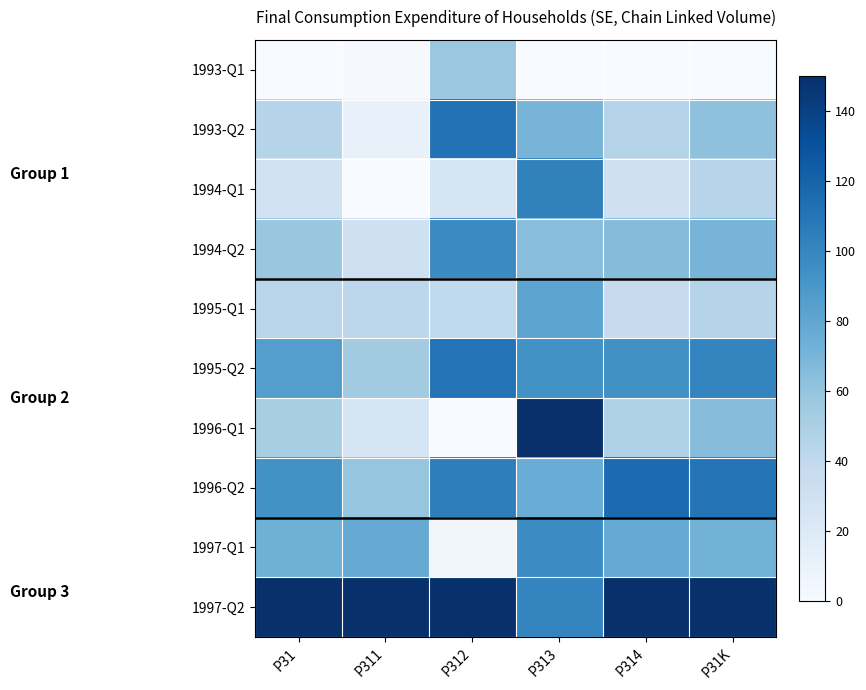

Reading right to left, what are all the values shown in this chart?

1993-Q1: P31K=0.0	P314=0.0	P313=0.0	P312=57.2	P311=1.7	P31=0.0
1993-Q2: P31K=61.7	P314=46.3	P313=70.6	P312=111.7	P311=11.1	P31=44.5
1994-Q1: P31K=44.4	P314=30.7	P313=102.8	P312=26.2	P311=0.0	P31=29.1
1994-Q2: P31K=70.4	P314=65.2	P313=64.2	P312=97.6	P311=31.6	P31=57.4
1995-Q1: P31K=44.6	P314=36.4	P313=81.3	P312=39.7	P311=42.2	P31=43.7
1995-Q2: P31K=100.9	P314=94.0	P313=93.3	P312=111.0	P311=53.9	P31=85.4
1996-Q1: P31K=64.8	P314=48.1	P313=150.0	P312=0.0	P311=25.0	P31=51.5
1996-Q2: P31K=110.2	P314=115.7	P313=76.1	P312=104.4	P311=59.7	P31=93.6
1997-Q1: P31K=71.9	P314=77.8	P313=97.1	P312=4.8	P311=77.3	P31=73.6
1997-Q2: P31K=150.0	P314=150.0	P313=101.2	P312=150.0	P311=150.0	P31=150.0